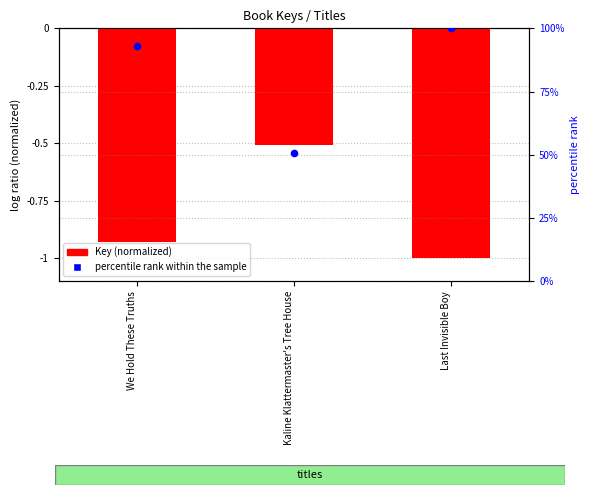

At which category is the sum across all series the highest?

Last Invisible Boy